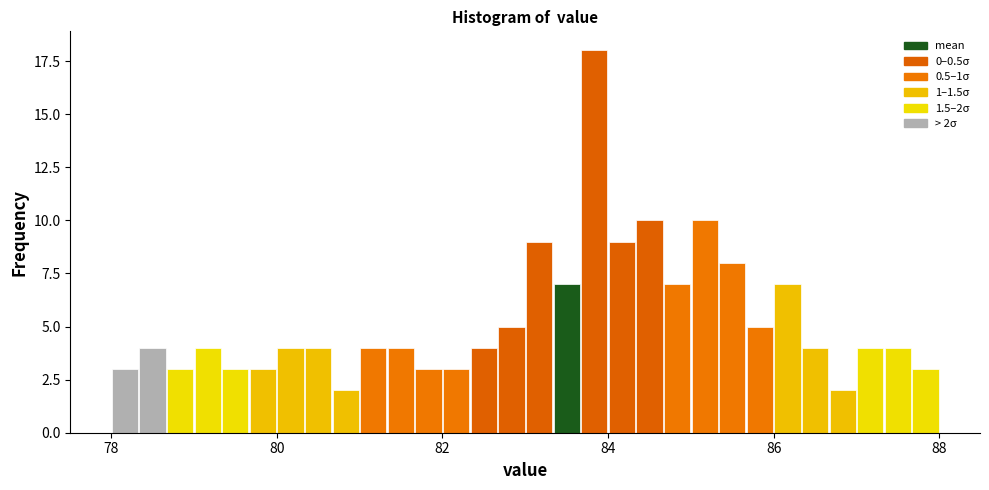

Read against the x-axis, roughly where is the centre of the tallest bar?

83.8